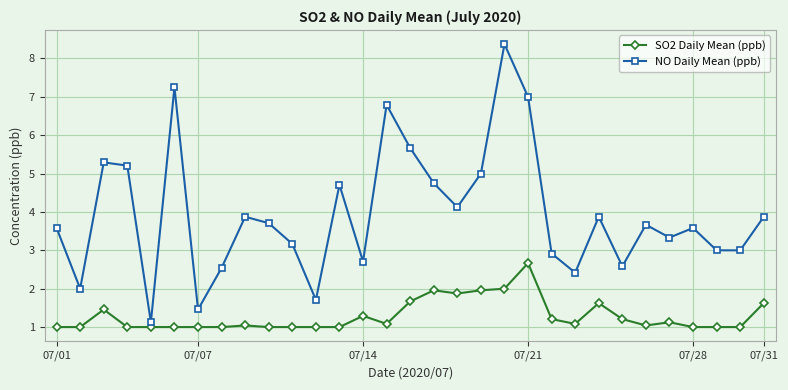

What is the value of the NO Daily Mean (ppb) point at the 20th from the left?

8.4